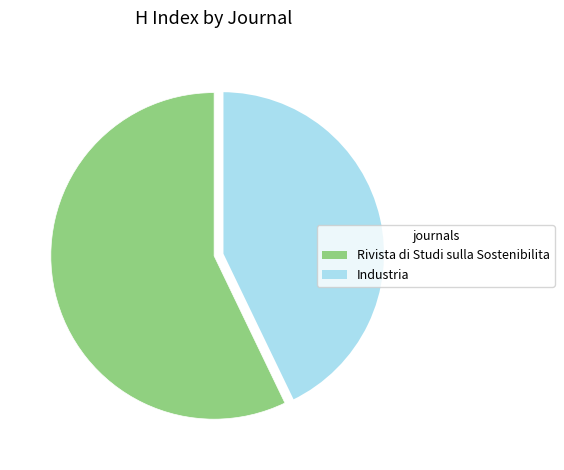

Count the number of slices in the pie.

2